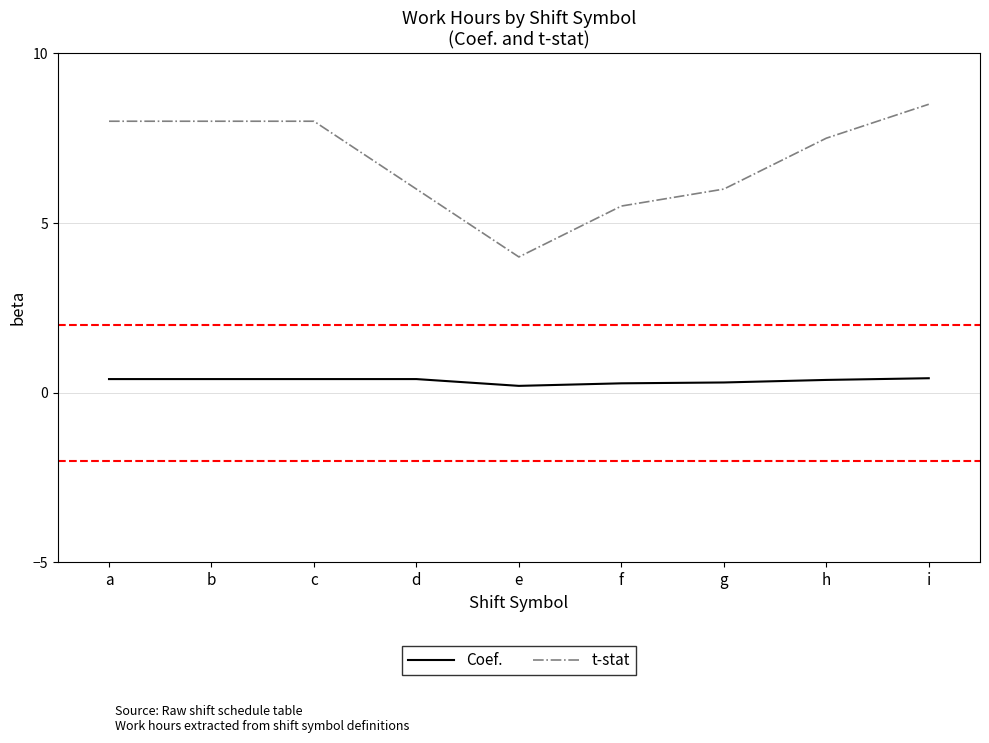

Reading left to right, extract all data points from this chart.

Coef.: 0.4	0.4	0.4	0.4	0.2	0.3	0.3	0.4	0.4
t-stat: 8.0	8.0	8.0	6.0	4.0	5.5	6.0	7.5	8.5